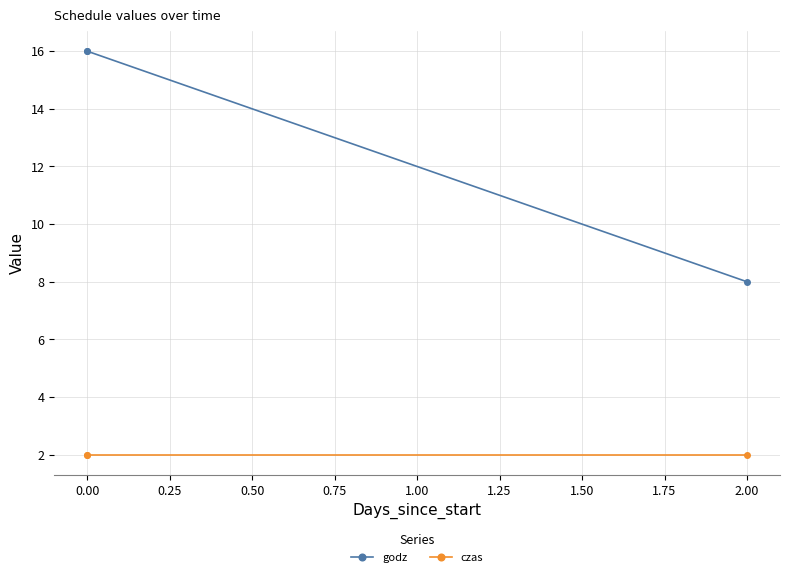

Rank the series at 0.00 from lowest to highest value.

czas, godz